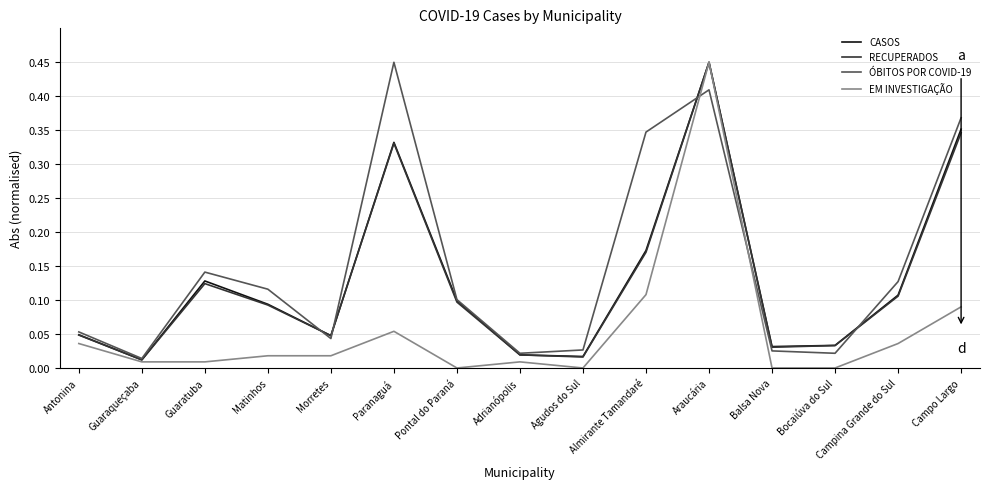

Which series has the largest total across all categories?

ÓBITOS POR COVID-19